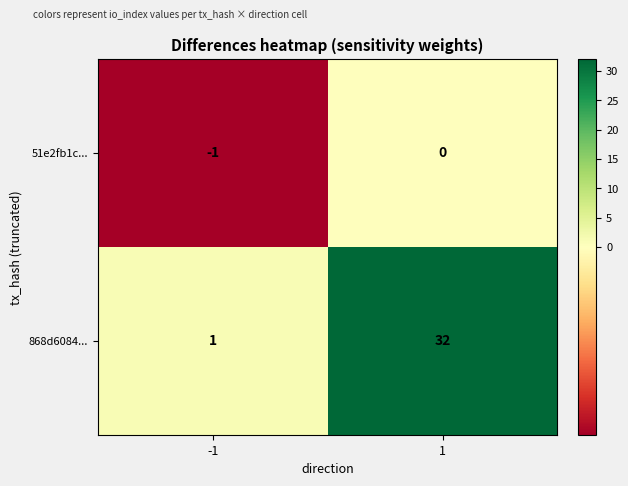

Rank the series by their maximum value, from highest to lowest.

868d6084..., 51e2fb1c...